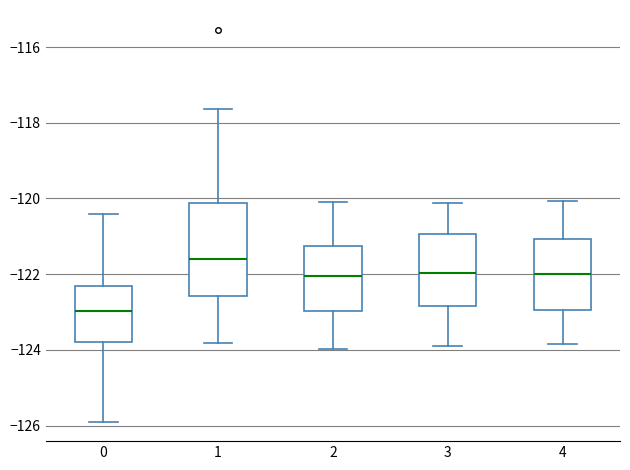

Where does the upper whisker of the box at x = 1 end on the y-axis? The values are not printed on the chart, so give them approximately, as read against the axis.

-117.6